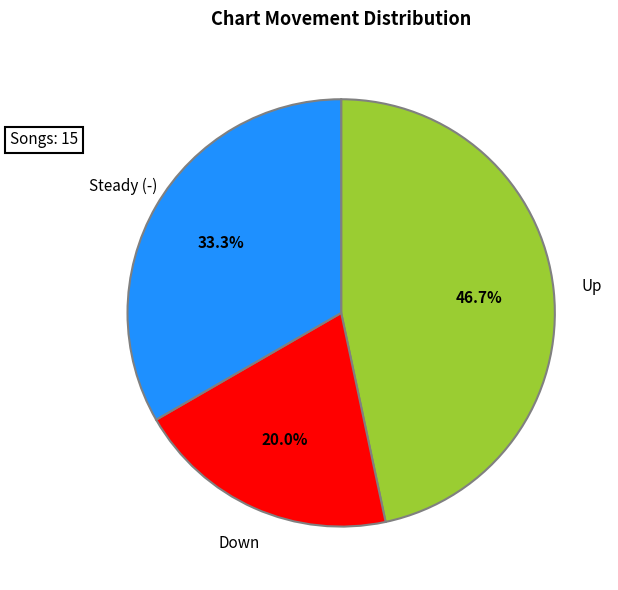

Is there any slice that represents more than half of the pie?

No